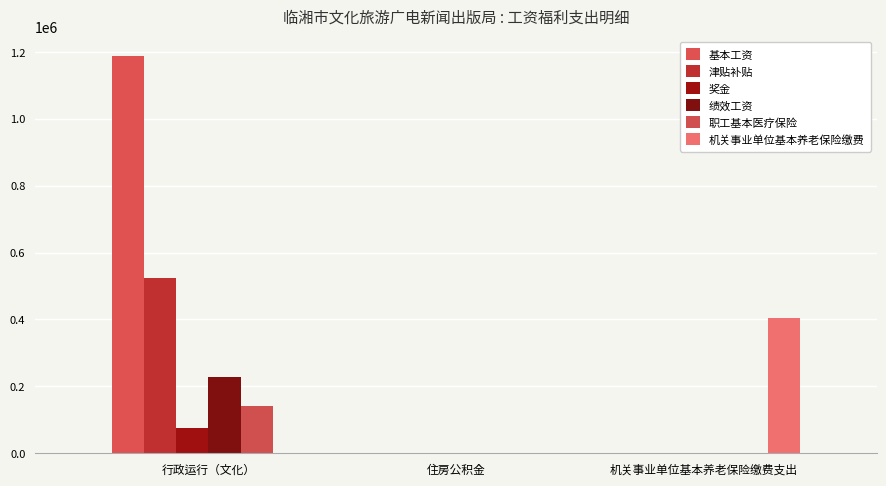

Count the number of categories in the chart.

3